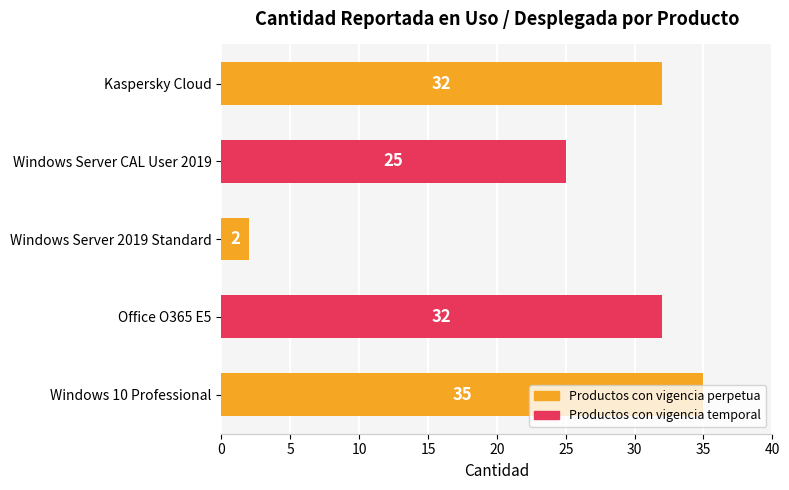

What is the difference between the second highest and second lowest values?

7